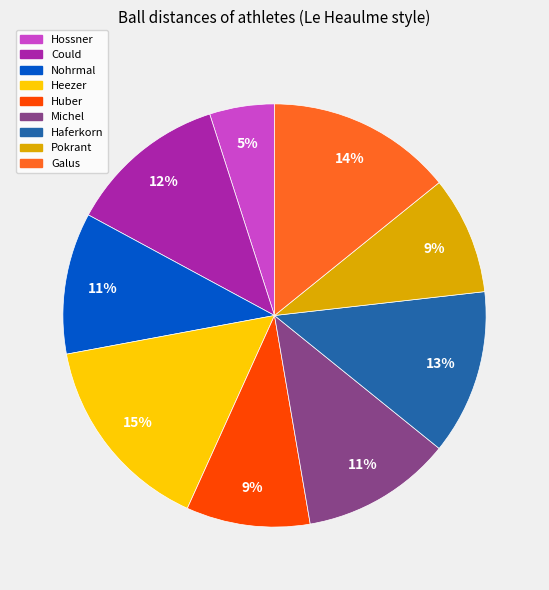

Between Huber and Could, which is larger?

Could